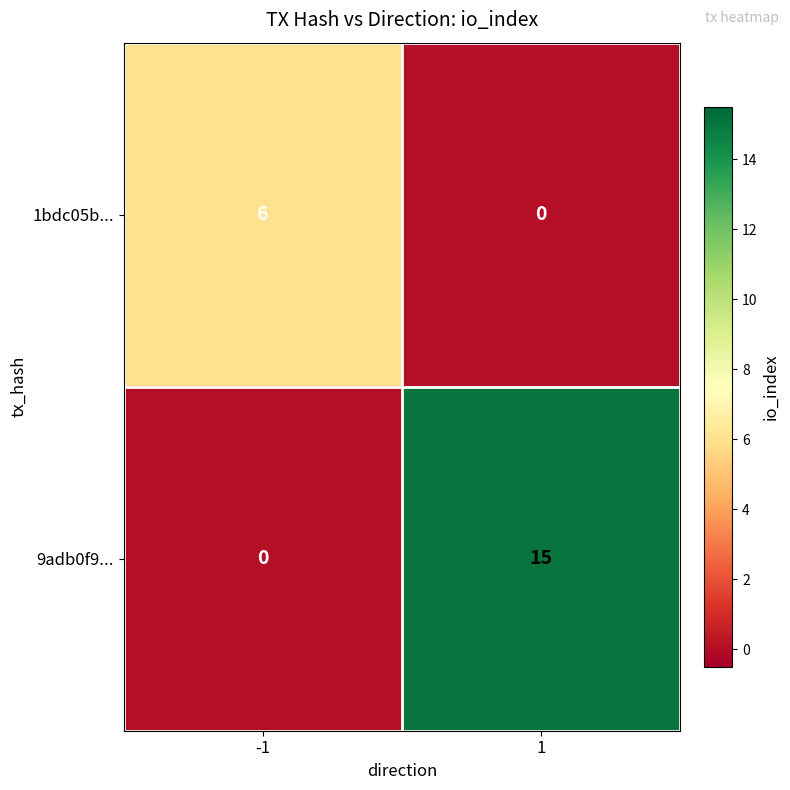

What is the average value of the 9adb0f9... series?

8